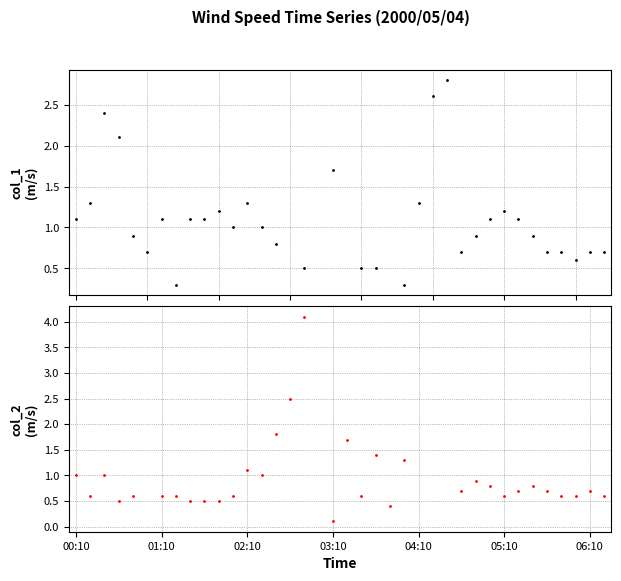

What is the label of the 27th point from the left?

26